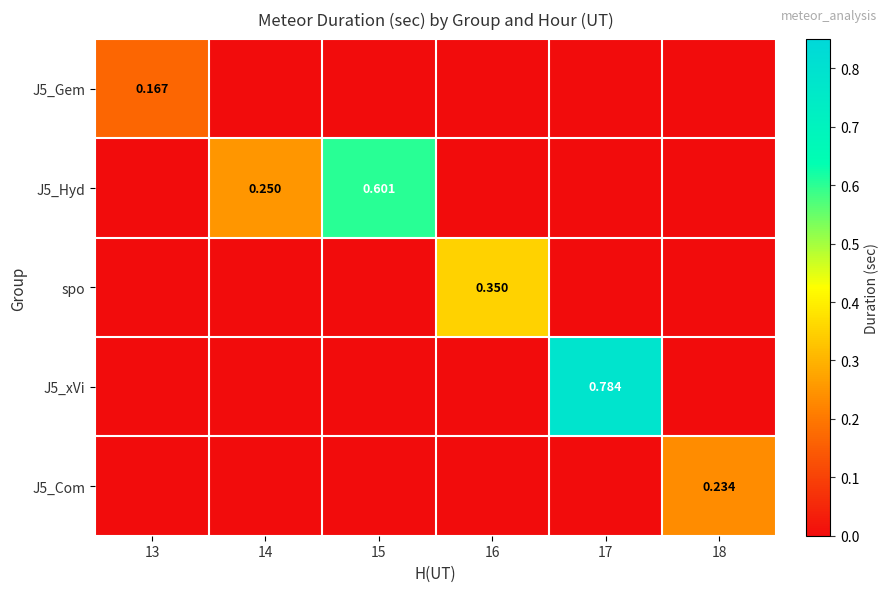

What is the spread (max minus min) of values at 17?

0.8